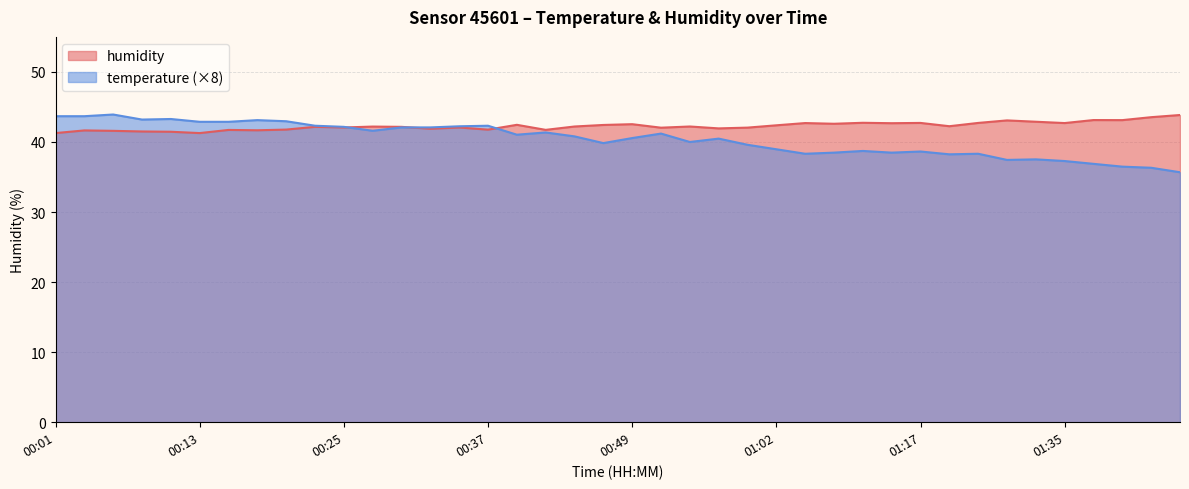

Rank the series by their average value, from highest to lowest.

humidity, temperature (×8)